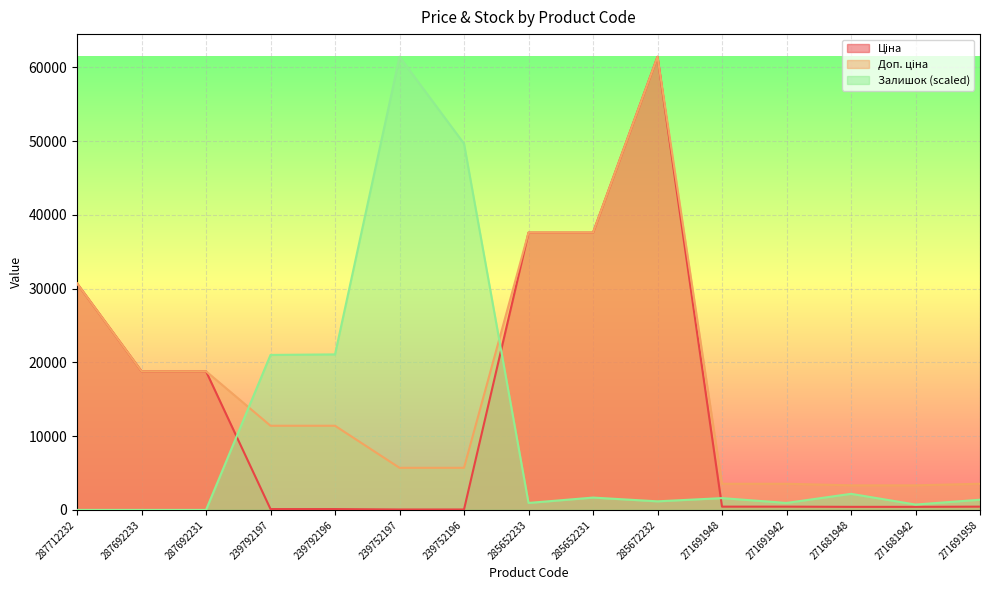

In Ціна, how many points are higher than both neighbors (excluding endpoints)?

1